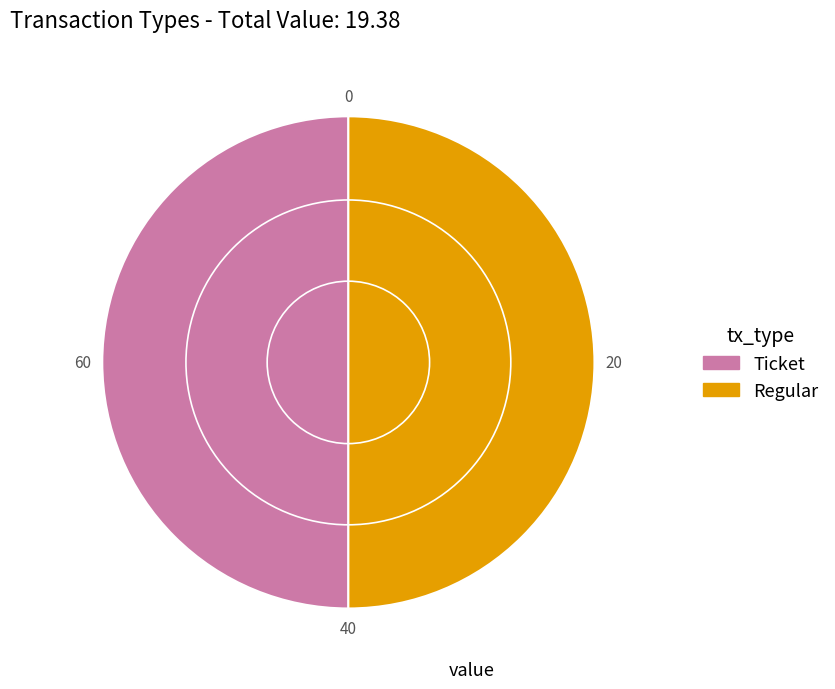

How many segments does this pie chart have?

2